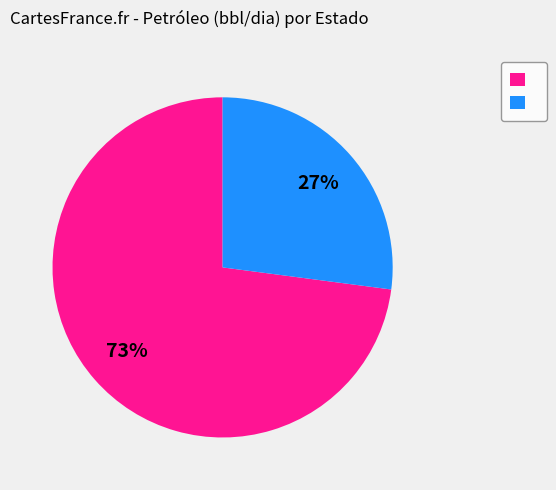

To the nearest percent, what is the difference between the largest and smallest slice percentages?

46%